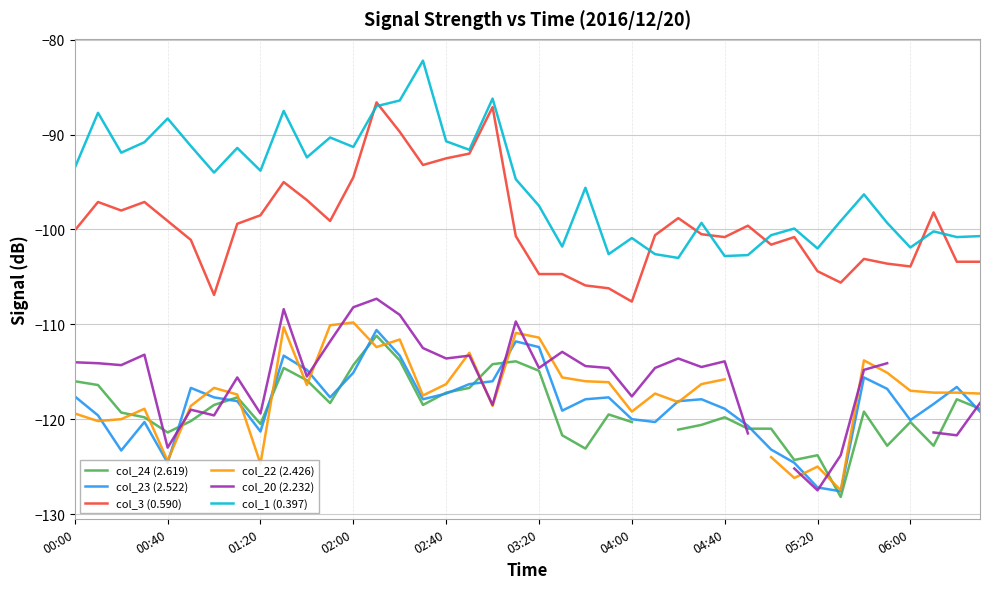

What value does the col_1 (0.397) series have at 05:20?

-102.0